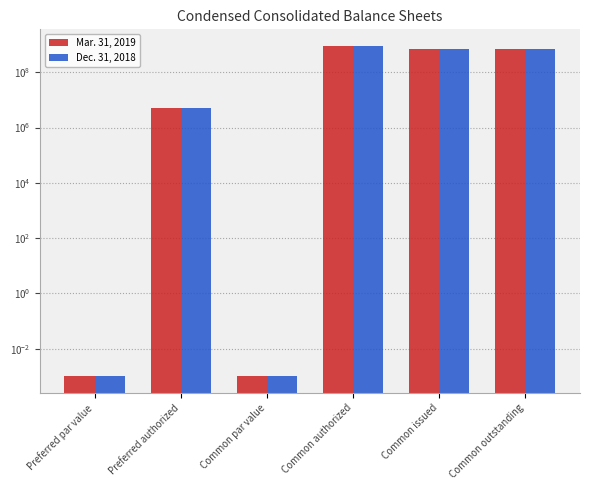

What is the label of the 4th bar from the right?

Common par value